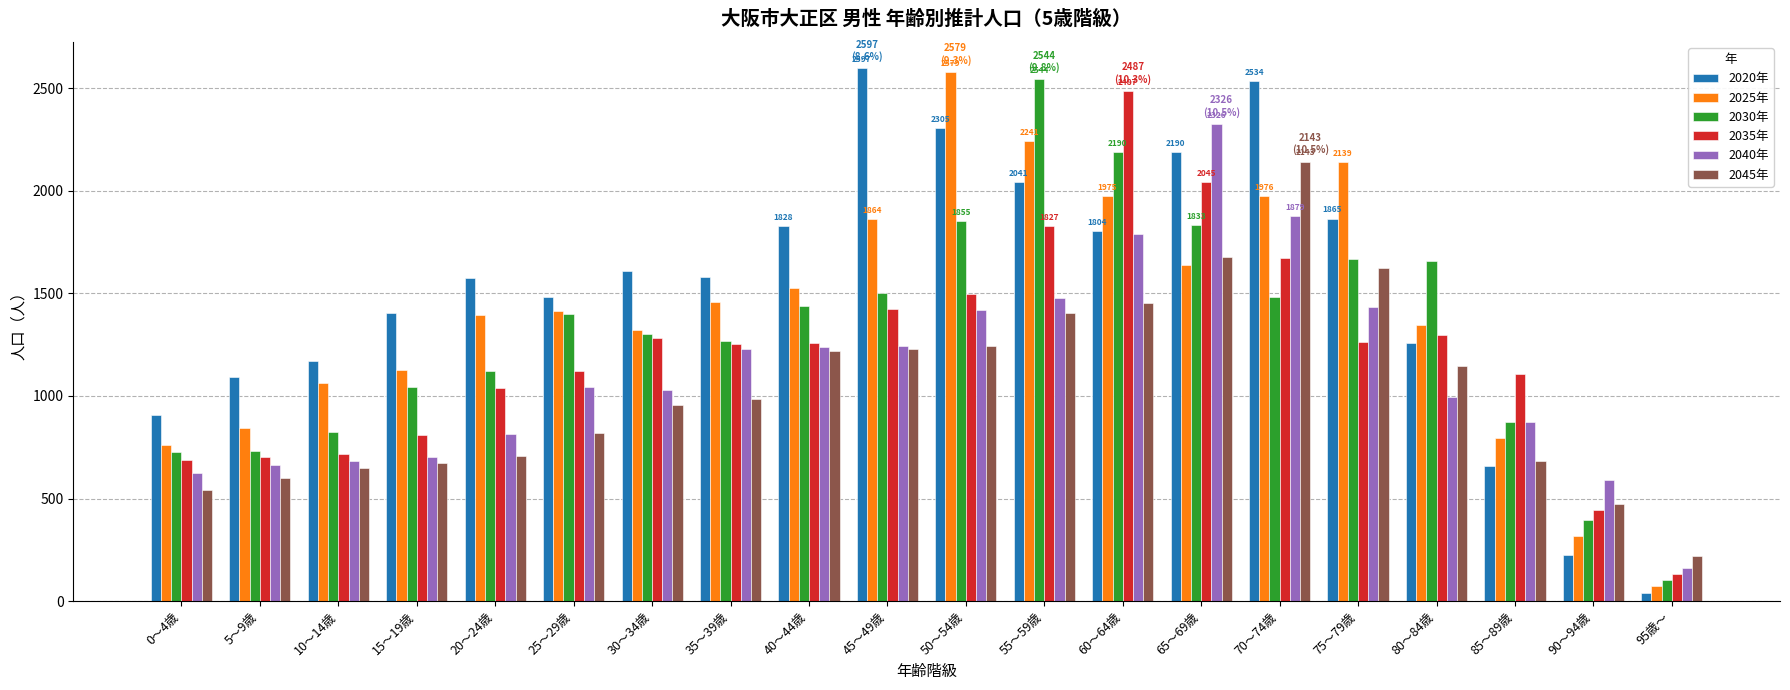

How many values in the 2020年 series are below 1579?

10